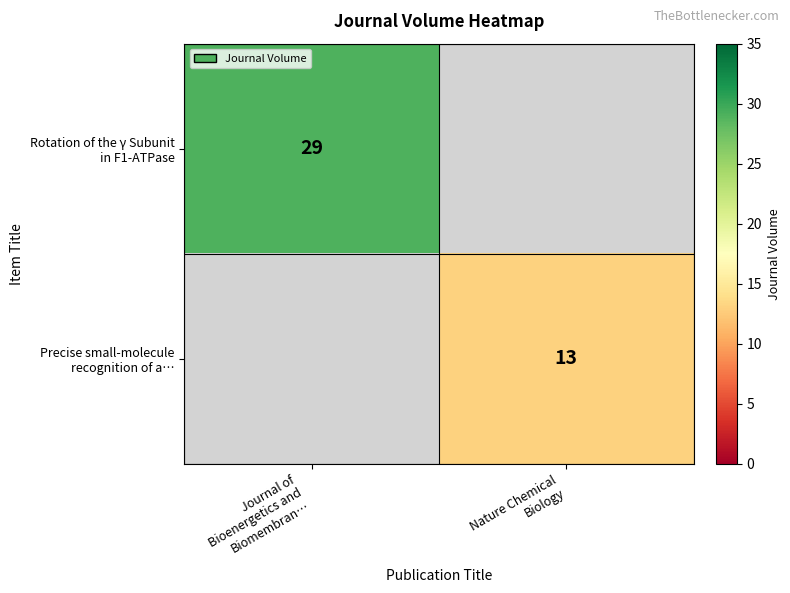

At how many categories does at least one series exceed 18?

1